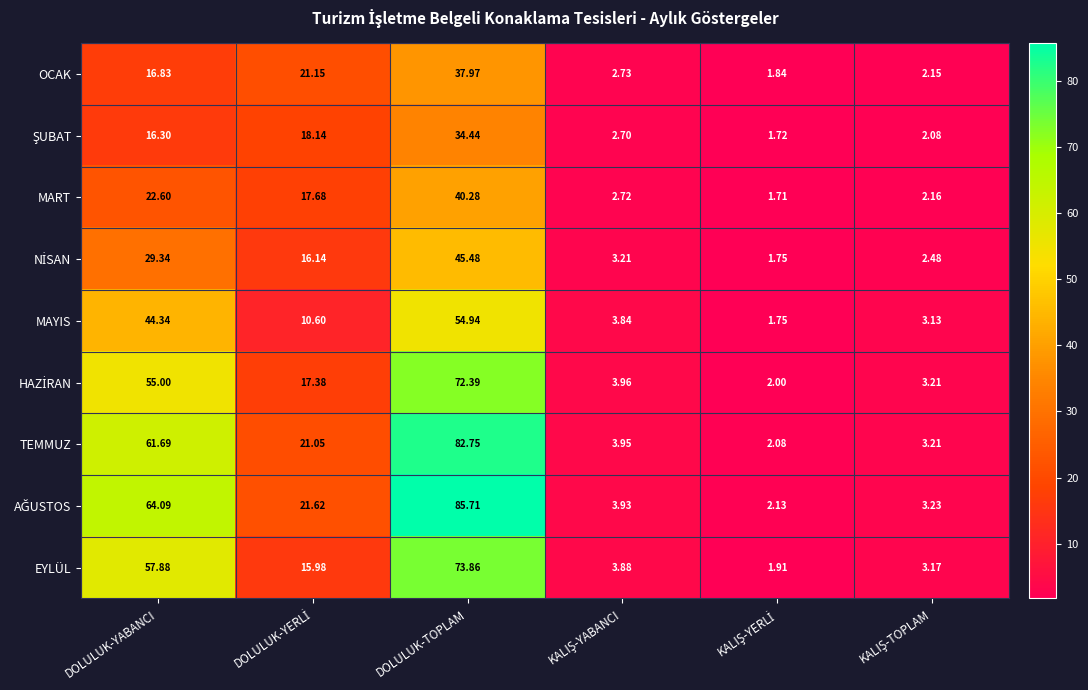

At which label is TEMMUZ closest to 42?

DOLULUK-YABANCI